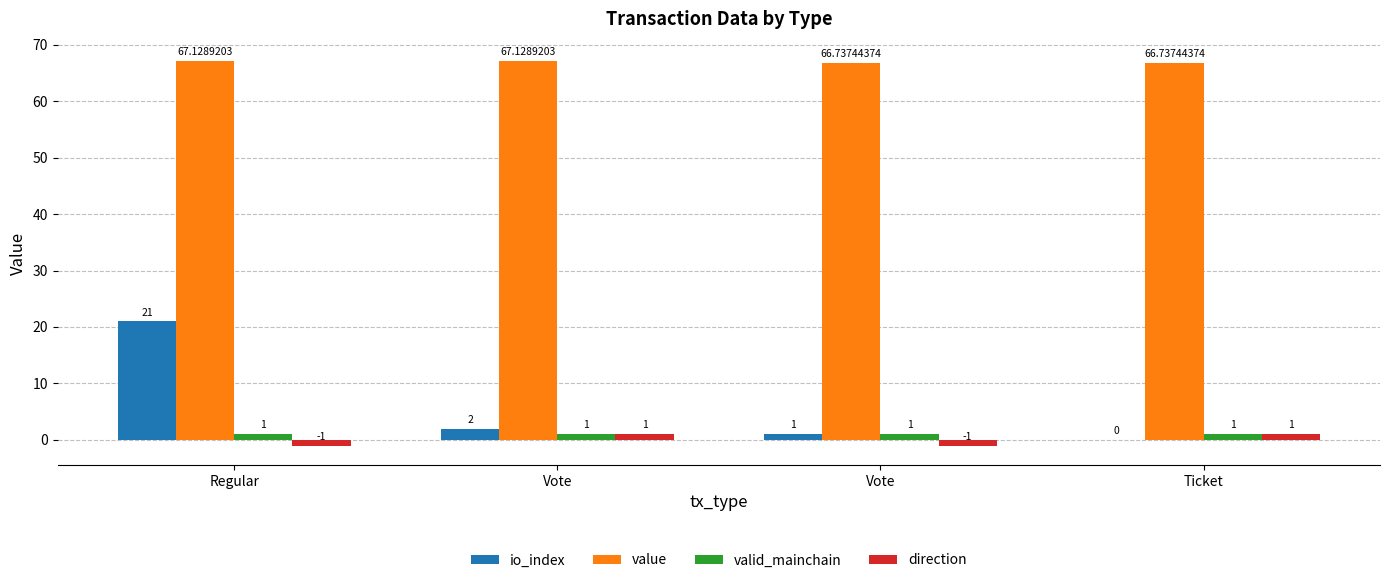

What is the difference between the maximum and minimum values in the value series?

0.4